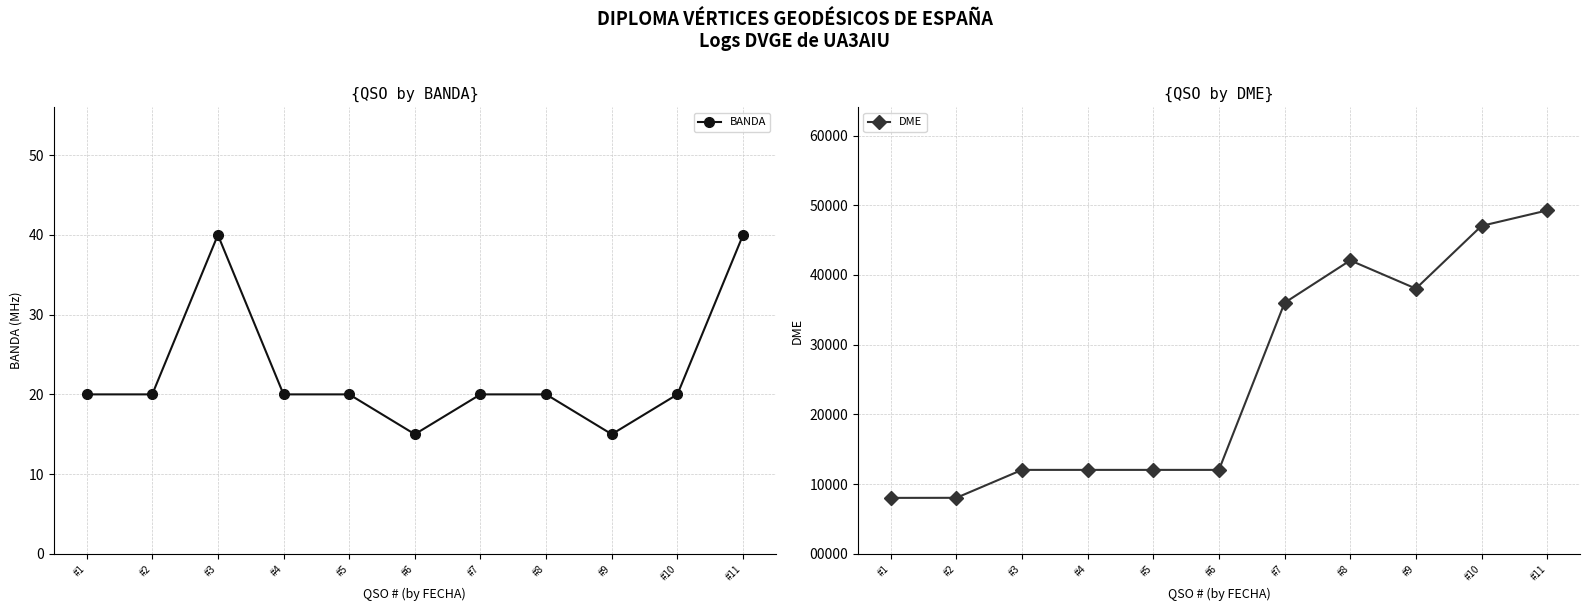

Rank the series at #3 from highest to lowest value.

DME, BANDA